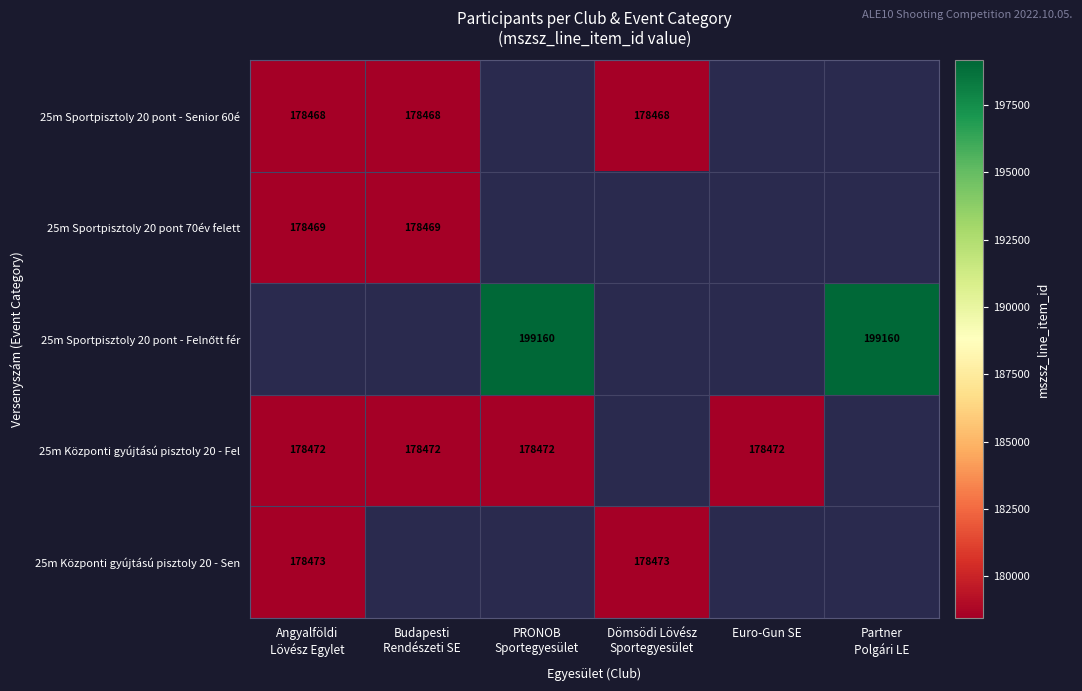

Which label corresponds to the largest value in the chart?

PRONOB
Sportegyesület